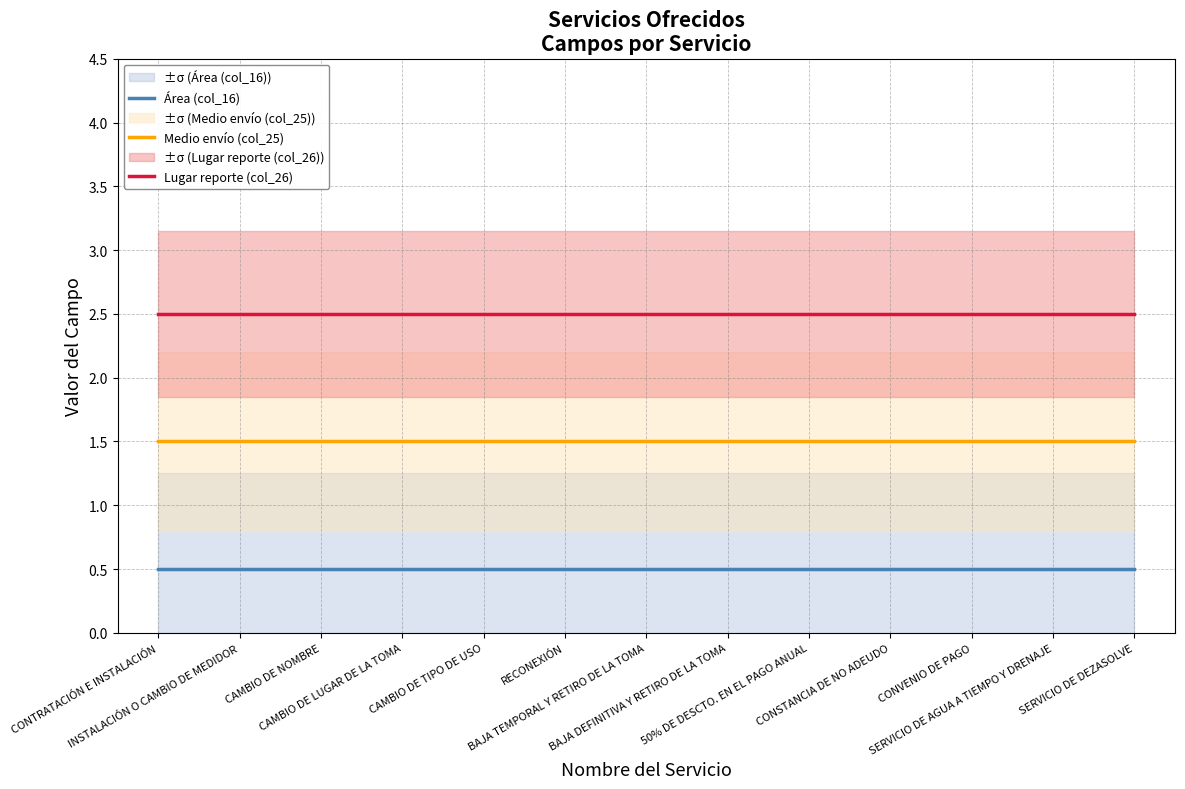

True or false: Área (col_16) has a value of 0.9 at CAMBIO DE NOMBRE.

False